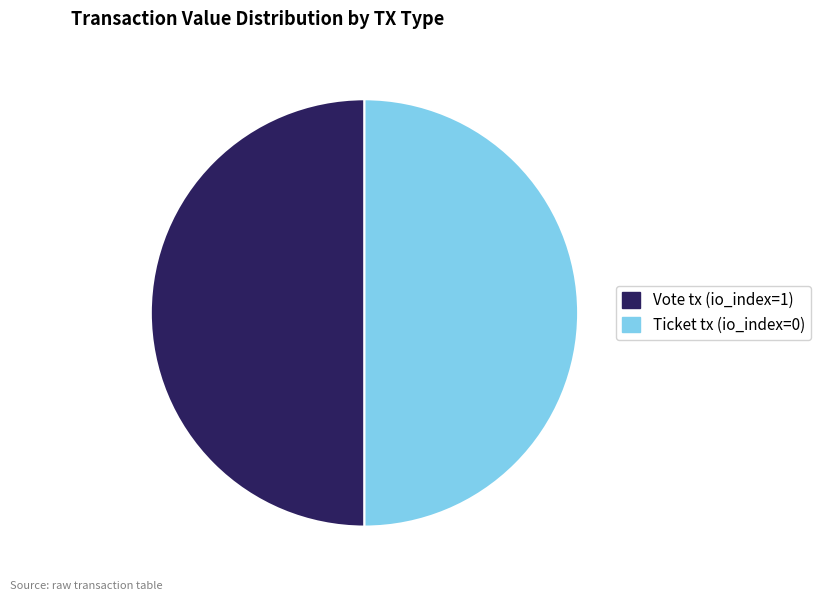

Combined, do Vote tx (io_index=1) and Ticket tx (io_index=0) account for over 50%?

Yes